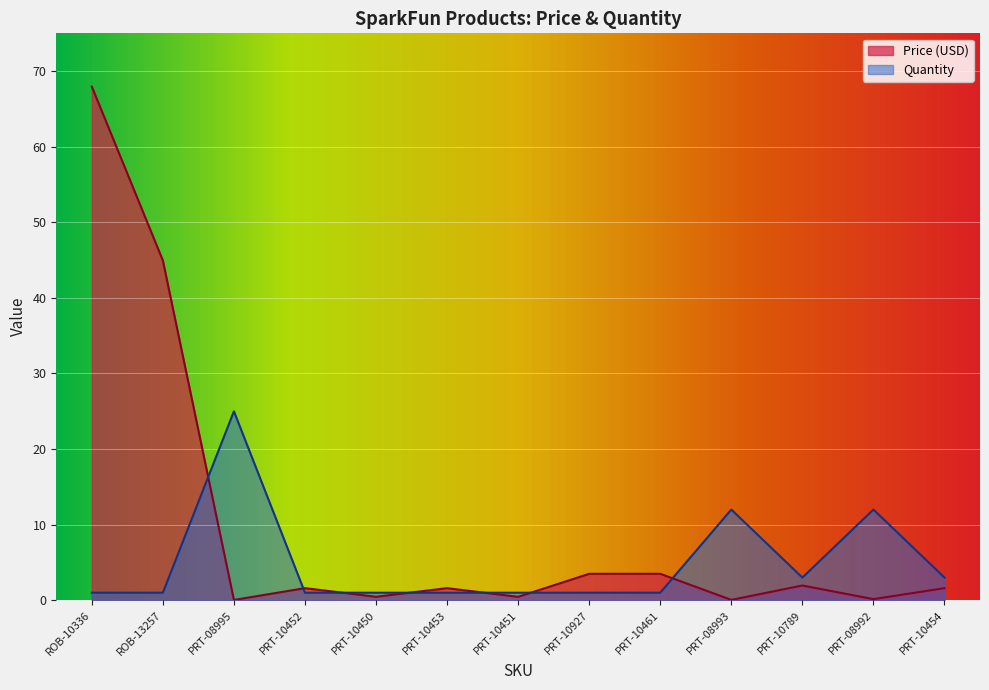

Between PRT-08992 and ROB-10336, which is larger?

ROB-10336